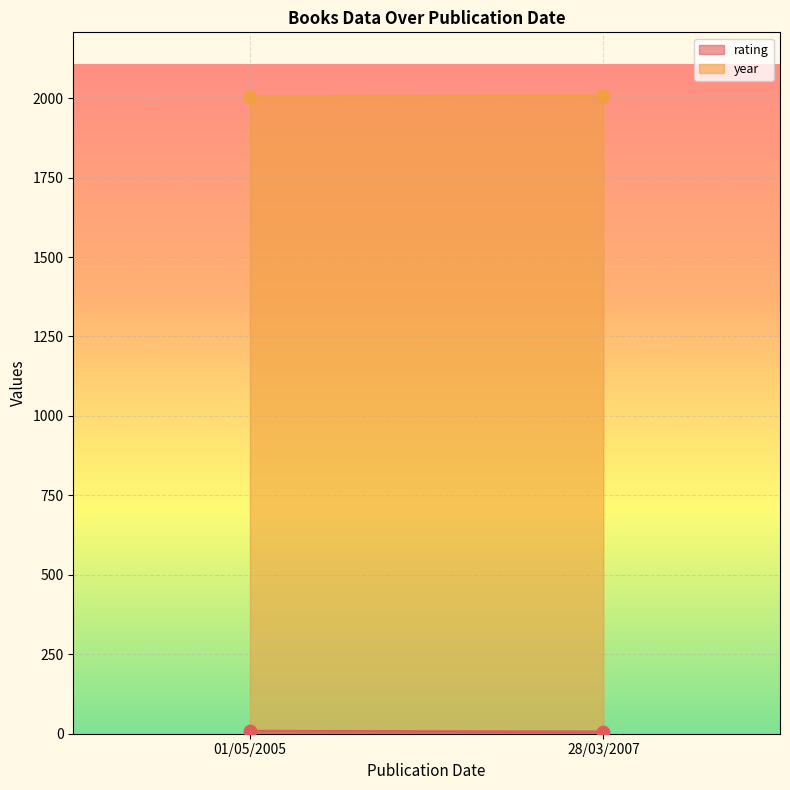

At which category is the sum across all series the highest?

01/05/2005